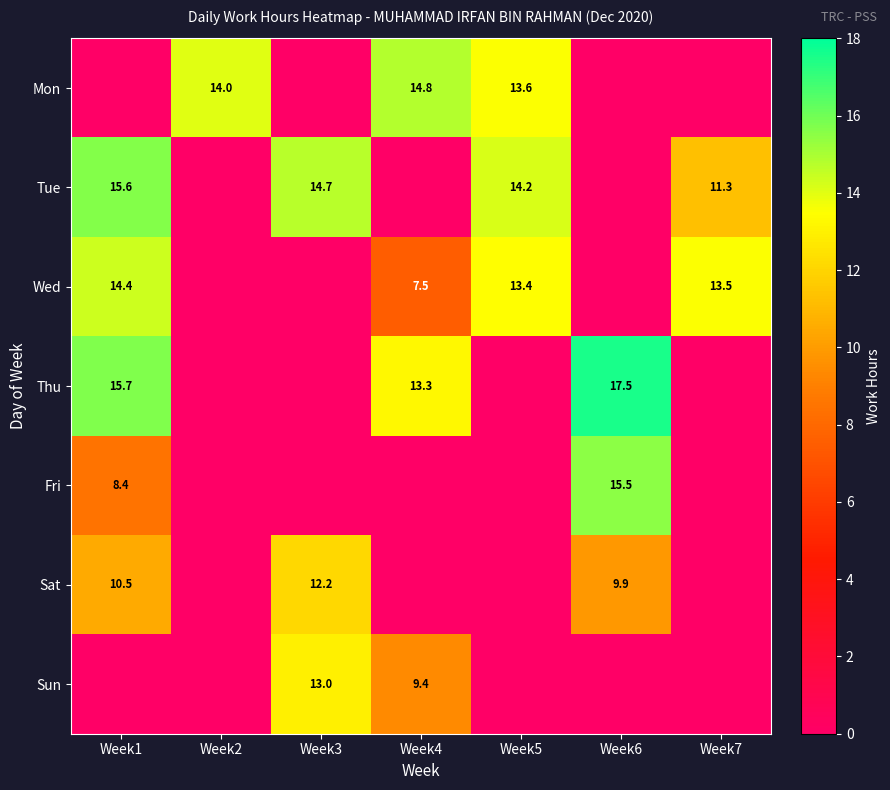

True or false: Wed has a value of 14.4 at Week1.

True